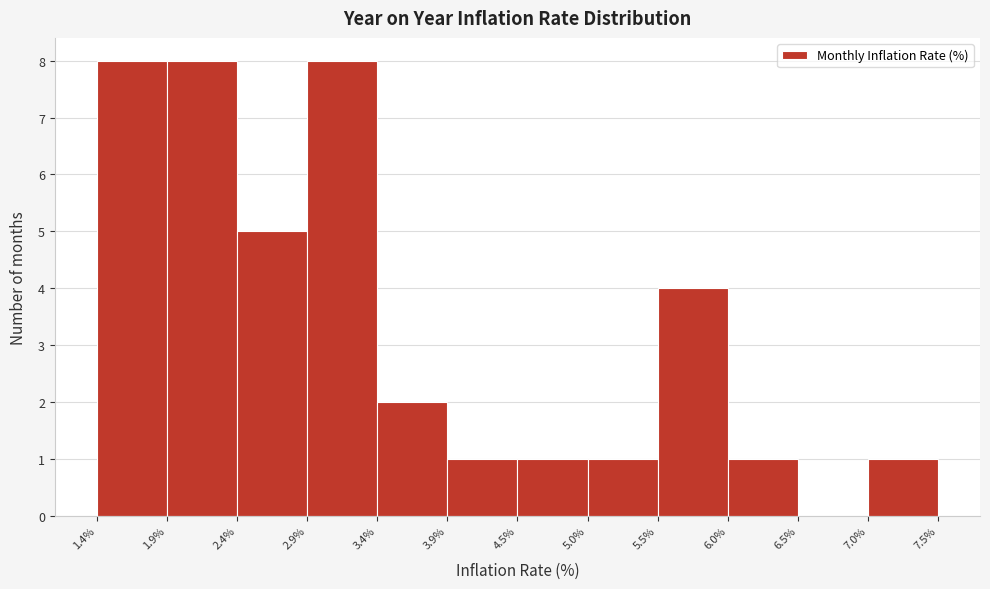

How tall is the bar that spans 4.5% to 5.0% on the x-axis? The values are not printed on the chart, so give them approximately, as read against the axis.

1